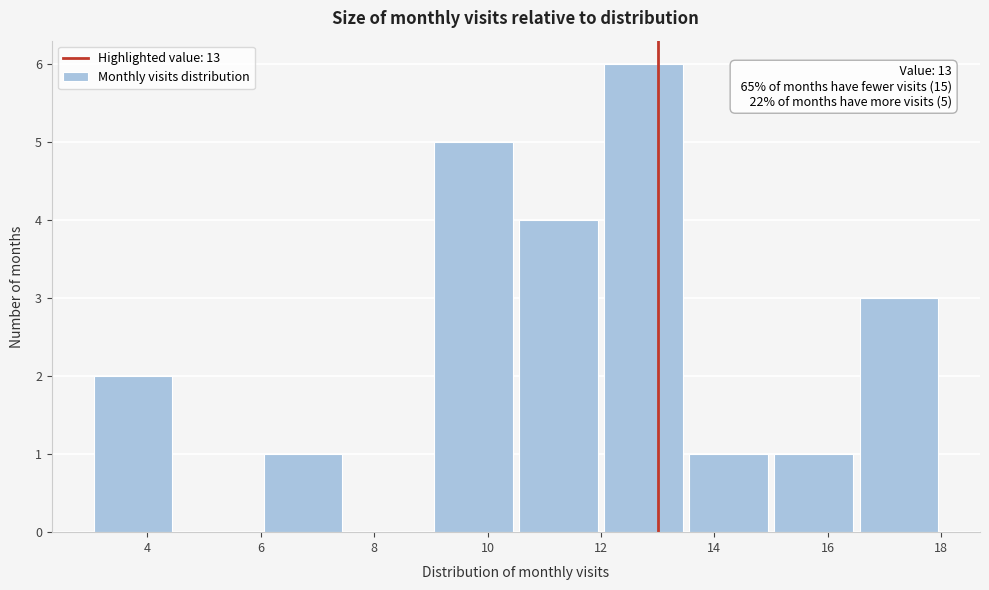

Over which range of the x-axis is the bar tallest?

12.0 to 13.5